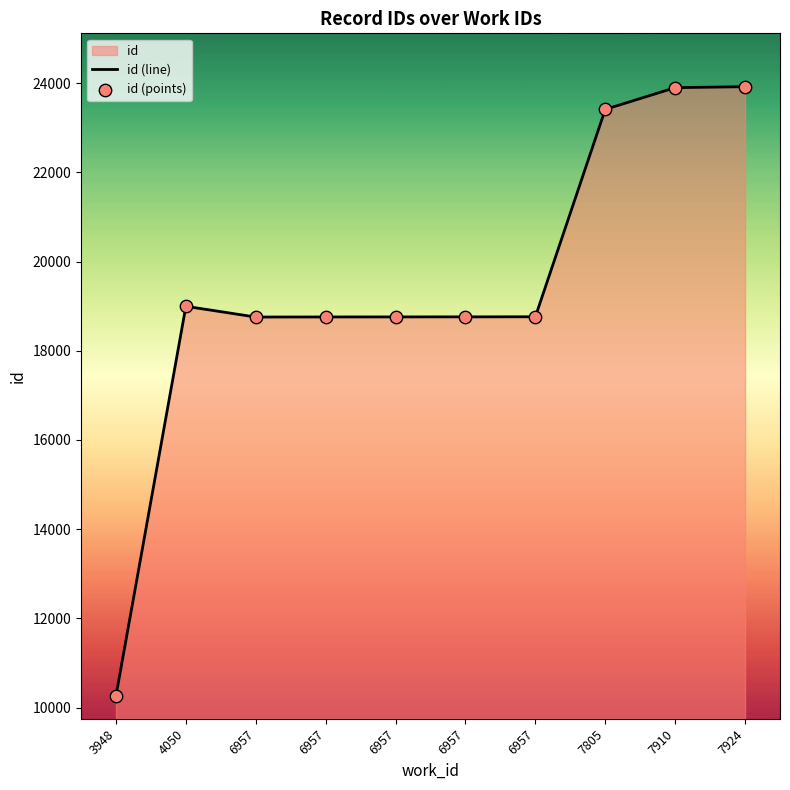

At which category is the sum across all series the highest?

7924